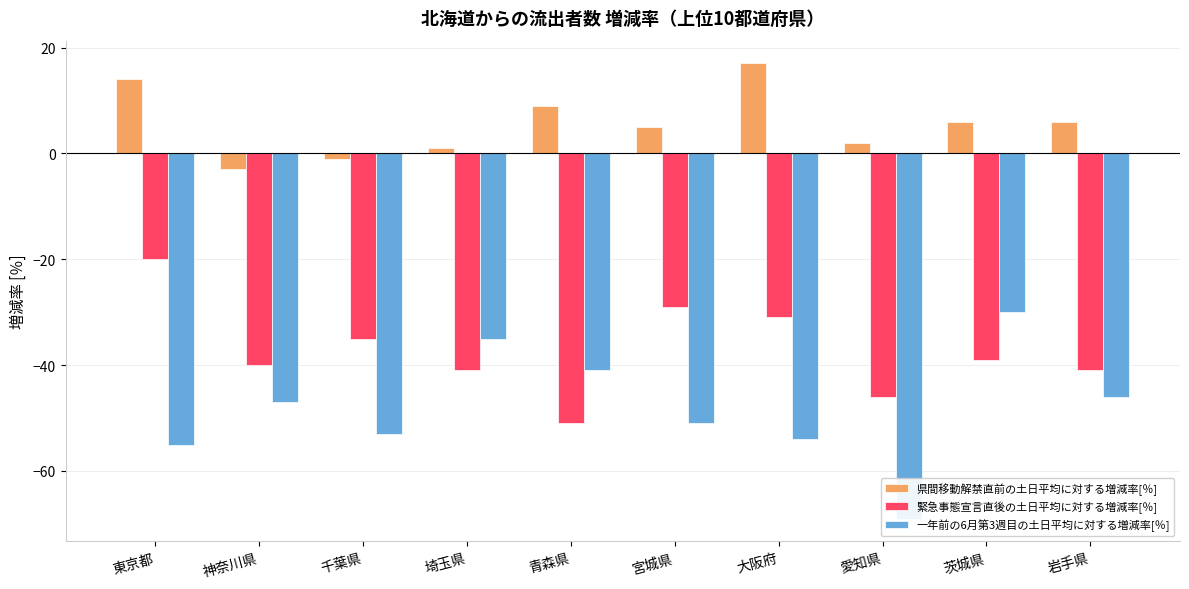

Reading left to right, extract all data points from this chart.

県間移動解禁直前の土日平均に対する増減率[％]: 東京都=14	神奈川県=-3	千葉県=-1	埼玉県=1	青森県=9	宮城県=5	大阪府=17	愛知県=2	茨城県=6	岩手県=6
緊急事態宣言直後の土日平均に対する増減率[％]: 東京都=-20	神奈川県=-40	千葉県=-35	埼玉県=-41	青森県=-51	宮城県=-29	大阪府=-31	愛知県=-46	茨城県=-39	岩手県=-41
一年前の6月第3週目の土日平均に対する増減率[％]: 東京都=-55	神奈川県=-47	千葉県=-53	埼玉県=-35	青森県=-41	宮城県=-51	大阪府=-54	愛知県=-69	茨城県=-30	岩手県=-46